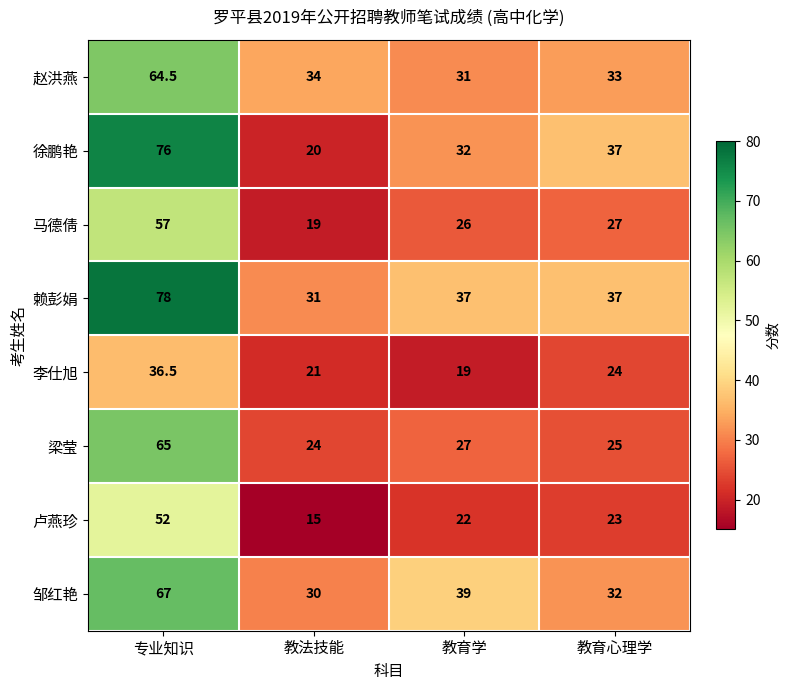

How many distinct data groups are displayed?

8